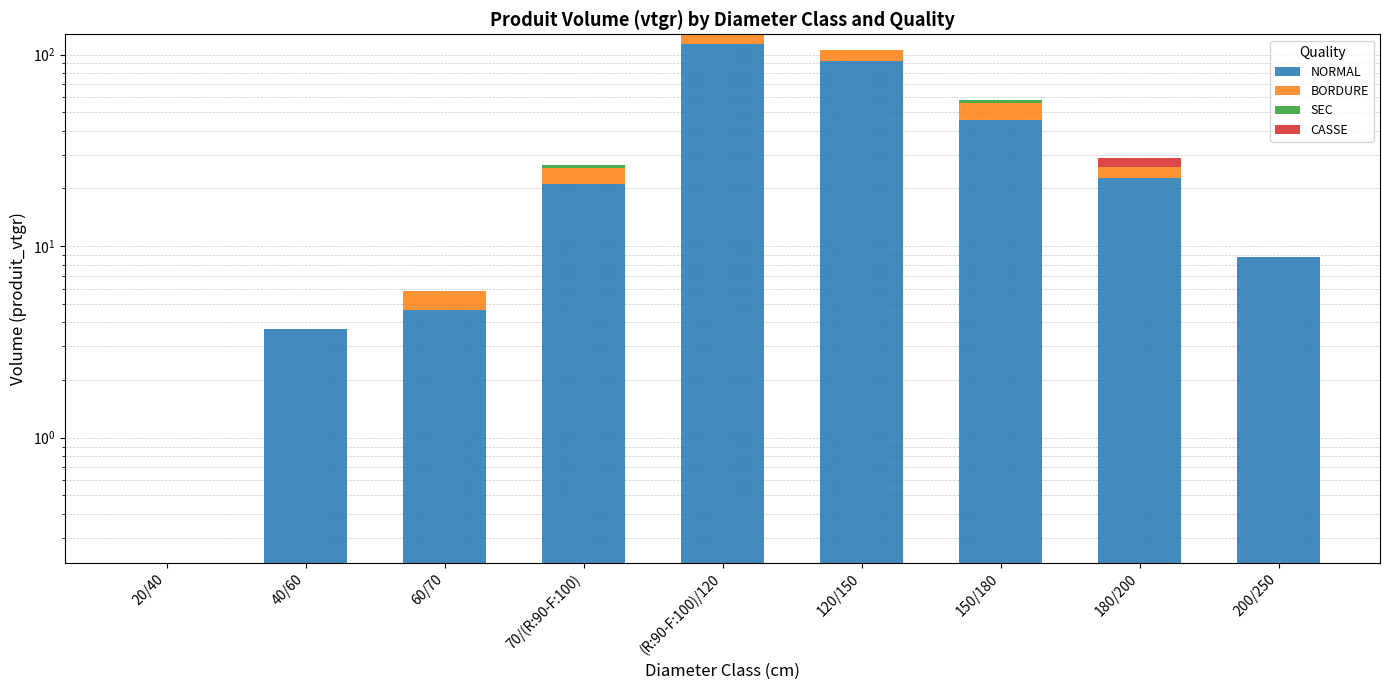

Where does the NORMAL series first go above 21?

70/(R:90-F:100)